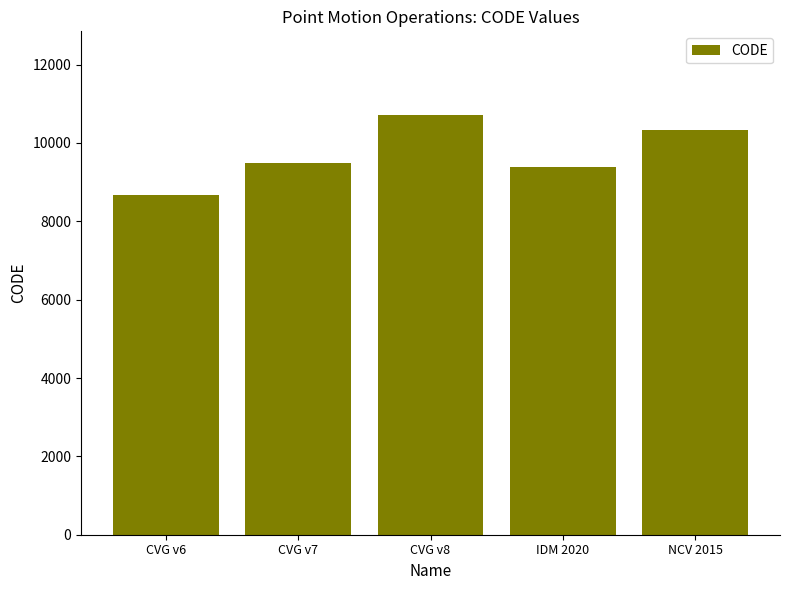

What is the average value?

9713